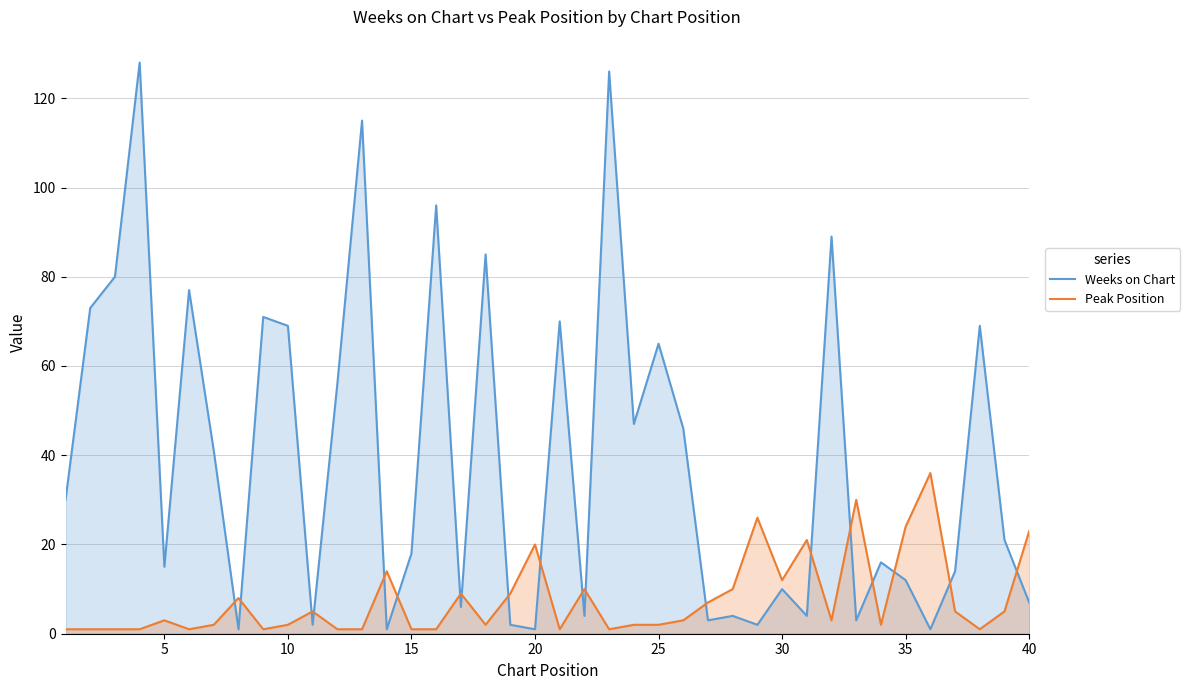

The Peak Position series shows 37 at 35. True or false?

False